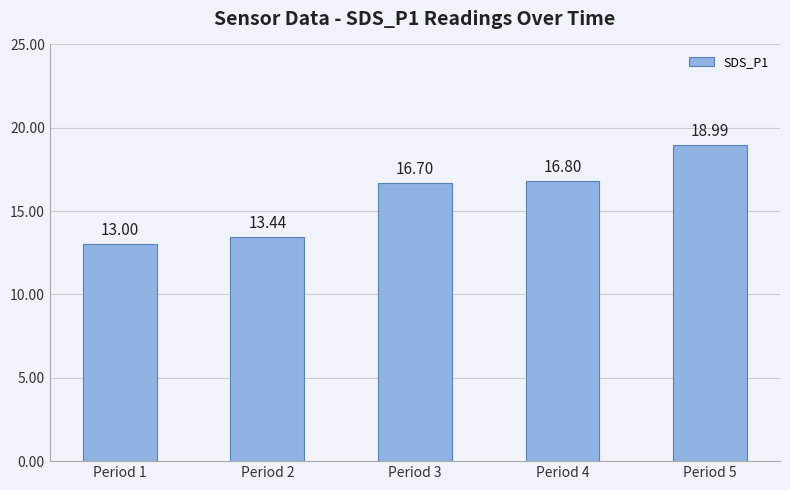

Read the value at Period 3.

16.7